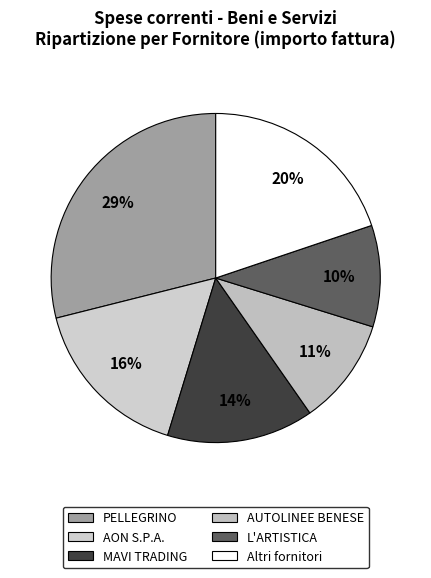

How many slices are in this pie chart?

6